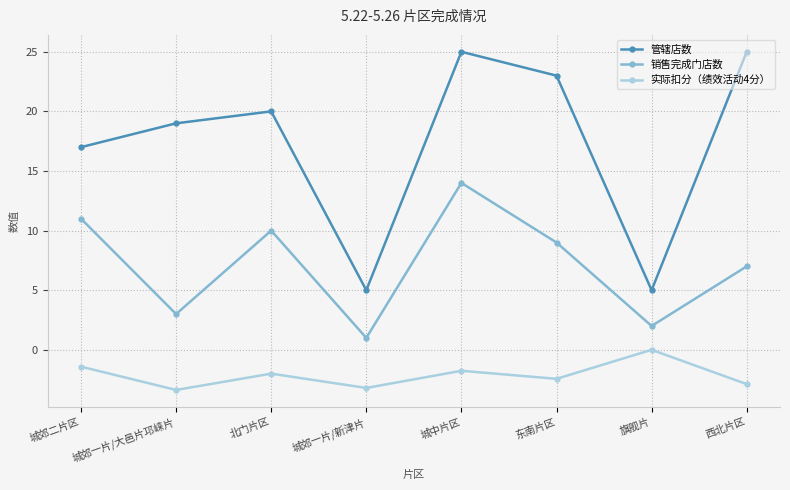

Does the chart display data point markers on the line(s)?

Yes